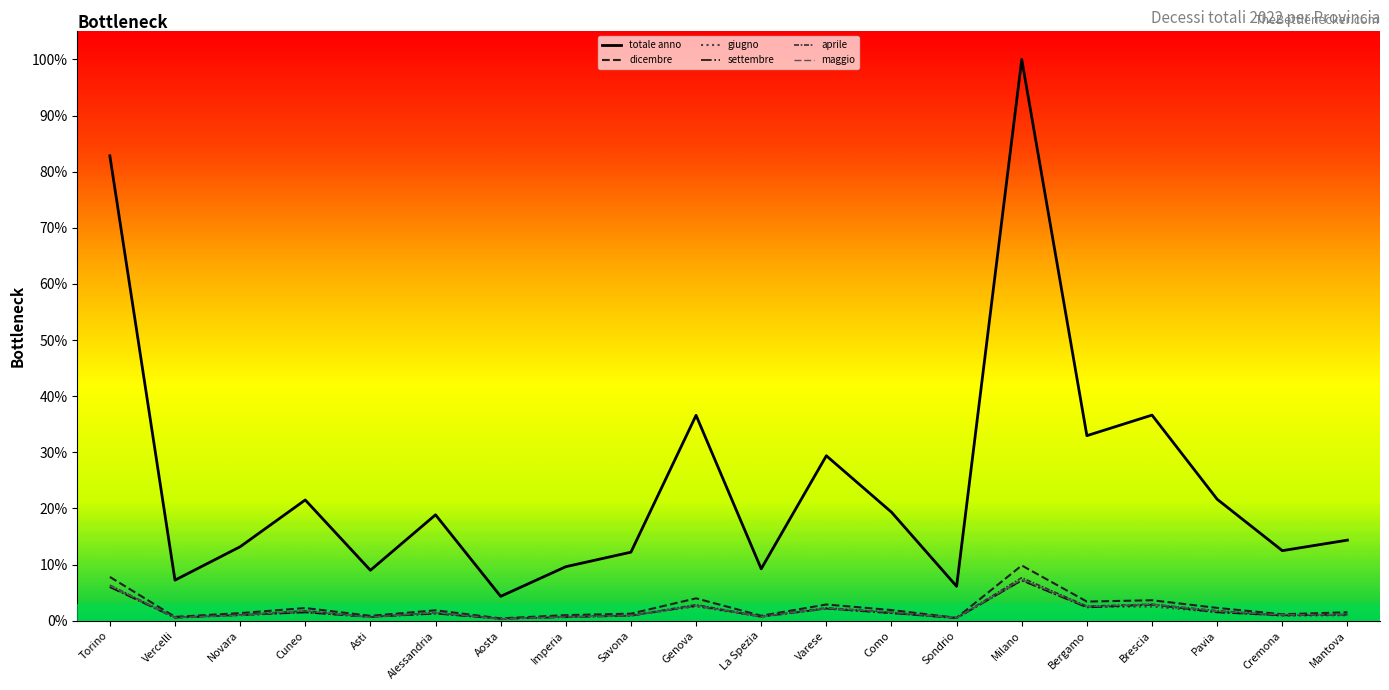

Count the number of categories in the chart.

20